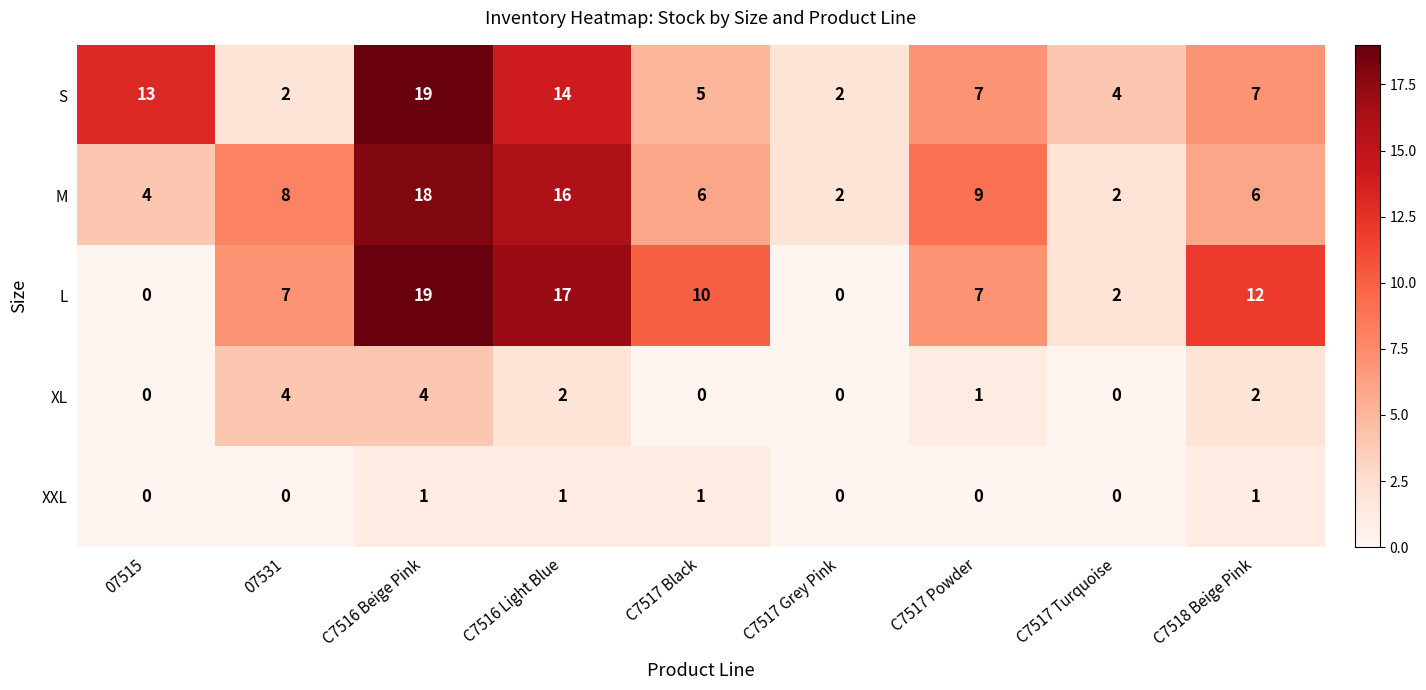

What is the average value of the L series?

8